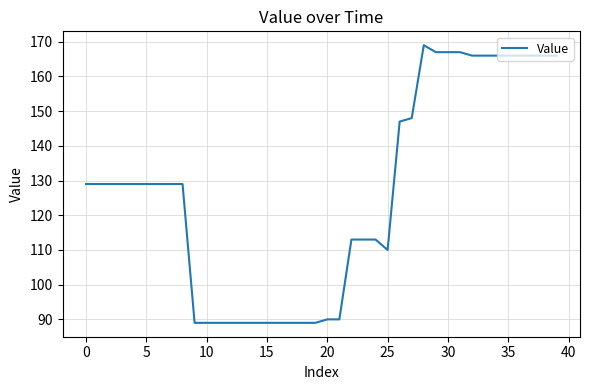

What is the difference between the maximum and minimum values?

80